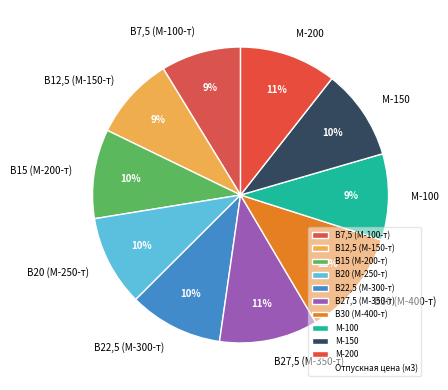

Approximately how many times larger is the value at В30 (М-400-т) compared to В15 (М-200-т)?

1.2